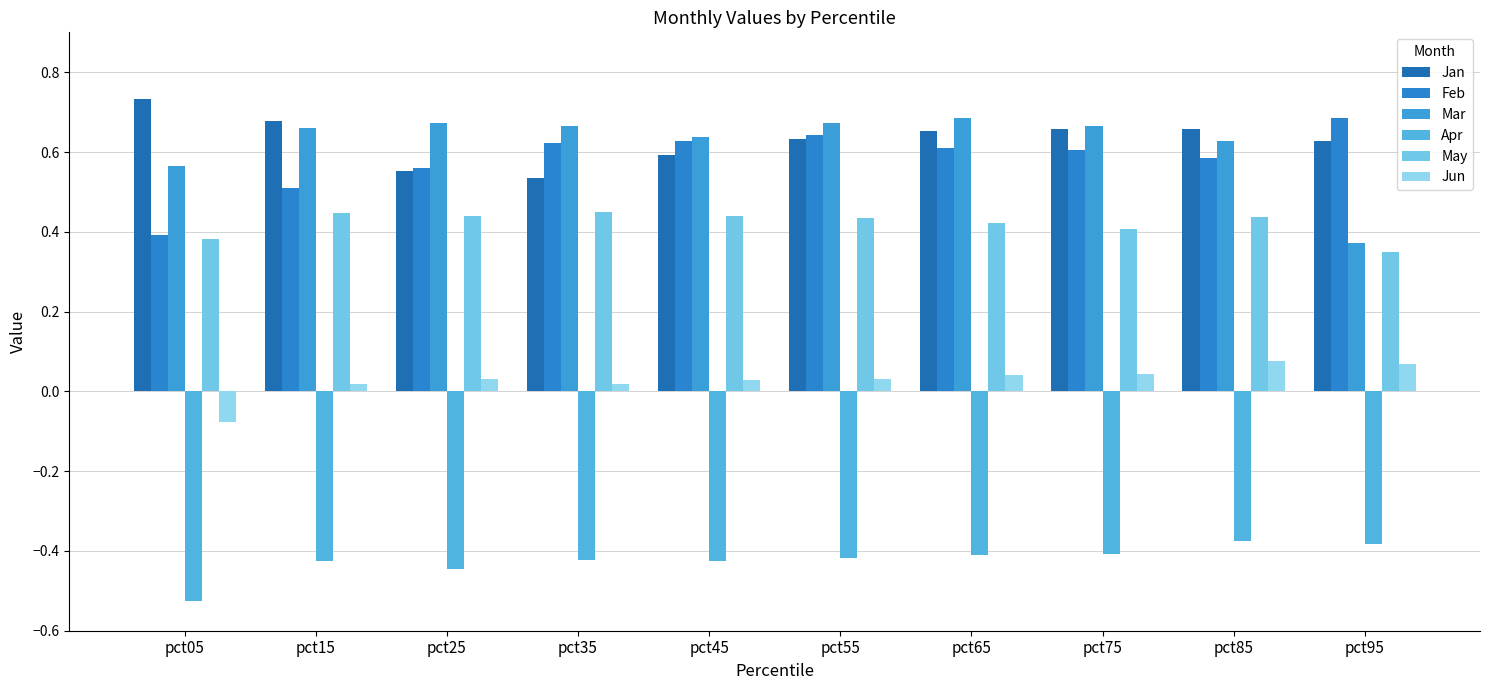

Reading right to left, transcribe all the data shown in this chart.

Jan: 0.6	0.7	0.7	0.7	0.6	0.6	0.5	0.6	0.7	0.7
Feb: 0.7	0.6	0.6	0.6	0.6	0.6	0.6	0.6	0.5	0.4
Mar: 0.4	0.6	0.7	0.7	0.7	0.6	0.7	0.7	0.7	0.6
Apr: -0.4	-0.4	-0.4	-0.4	-0.4	-0.4	-0.4	-0.4	-0.4	-0.5
May: 0.3	0.4	0.4	0.4	0.4	0.4	0.4	0.4	0.4	0.4
Jun: 0.1	0.1	0.0	0.0	0.0	0.0	0.0	0.0	0.0	-0.1